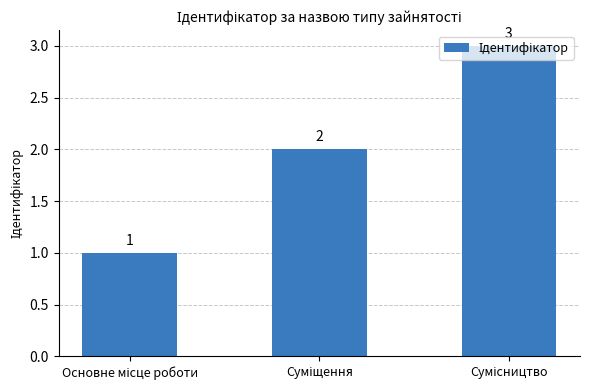

What is the value of the 3rd bar from the left?

3